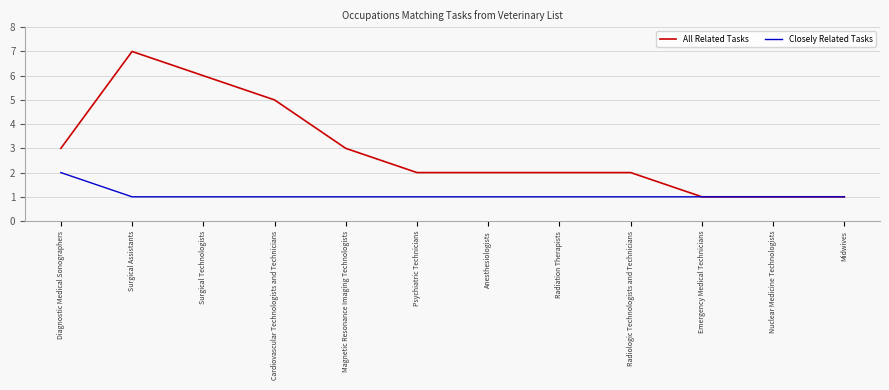

What are all the series names shown in the legend?

All Related Tasks, Closely Related Tasks